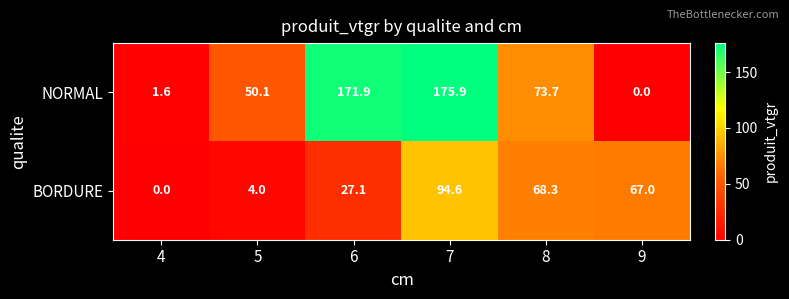

Which series has the widest spread of values?

NORMAL